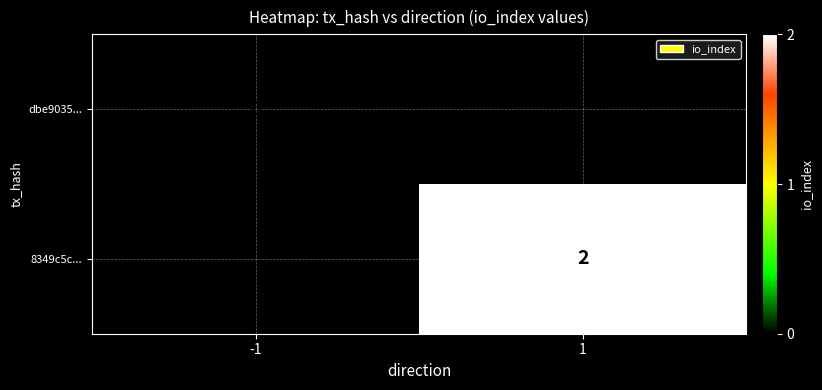

Is it true that 8349c5c... equals 2 at 1?

True